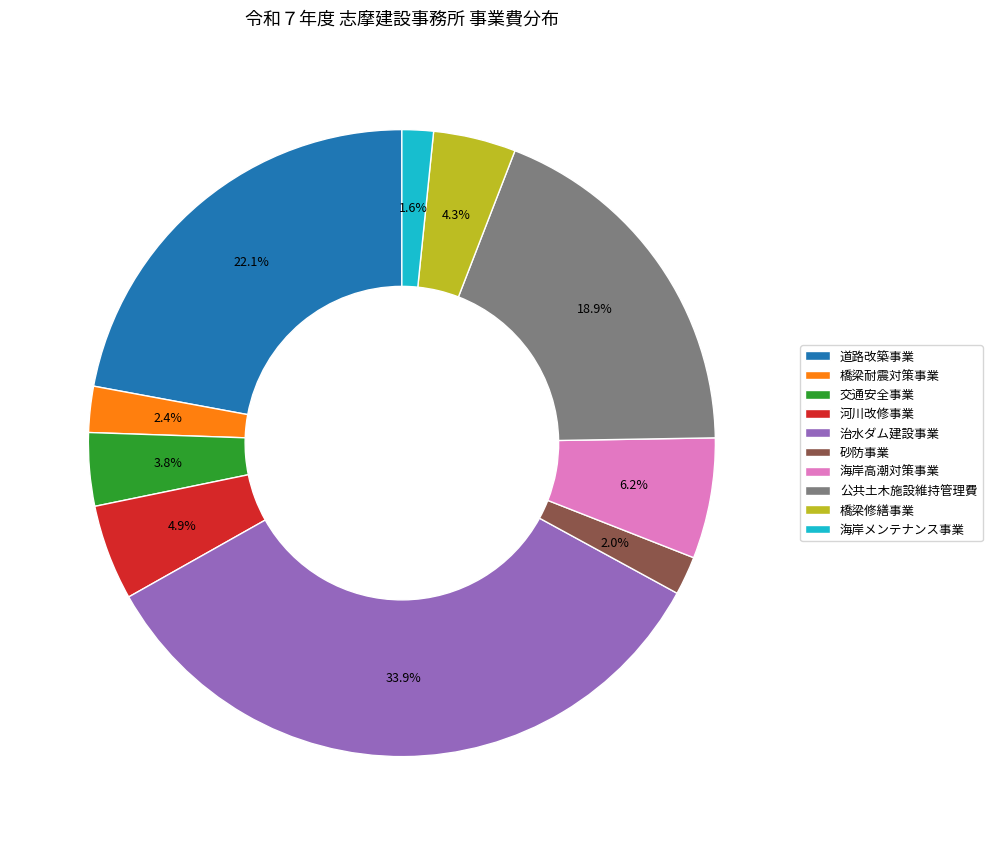

How many slices are in this pie chart?

10